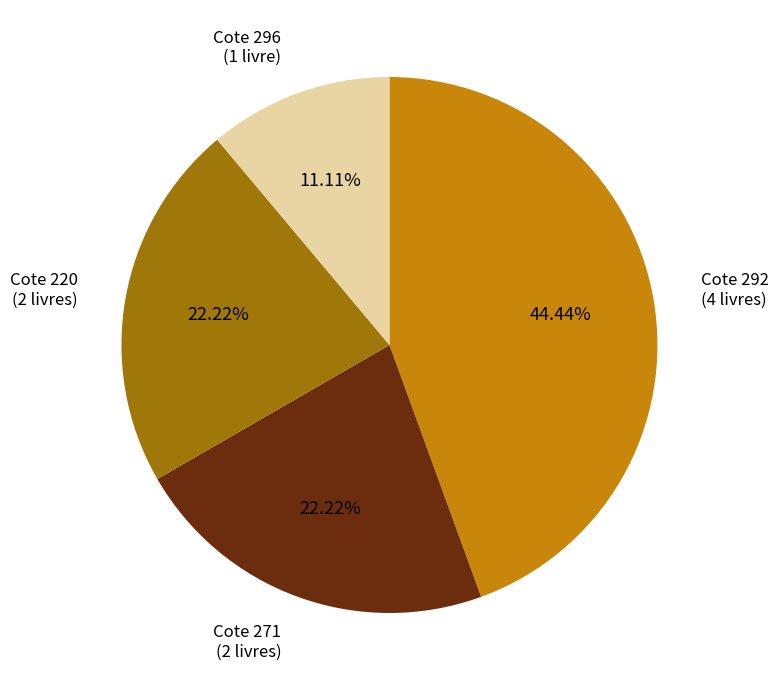

Is there any slice that represents more than half of the pie?

No